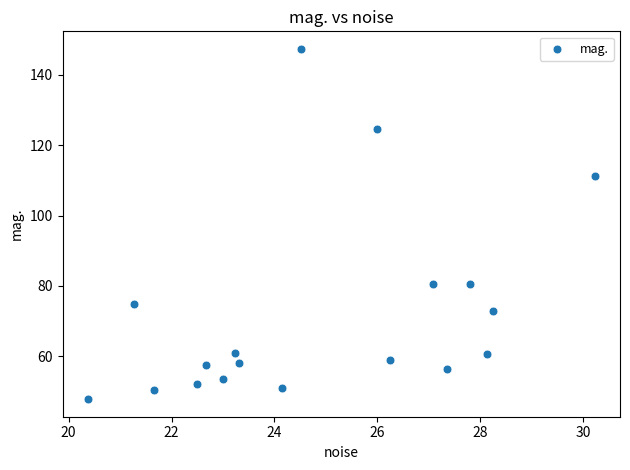

What is the range of X values (max minus min)?

9.9